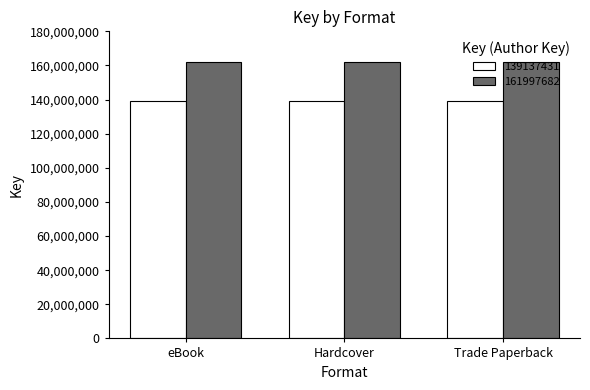

What is the total value across all series at Hardcover?

301135113